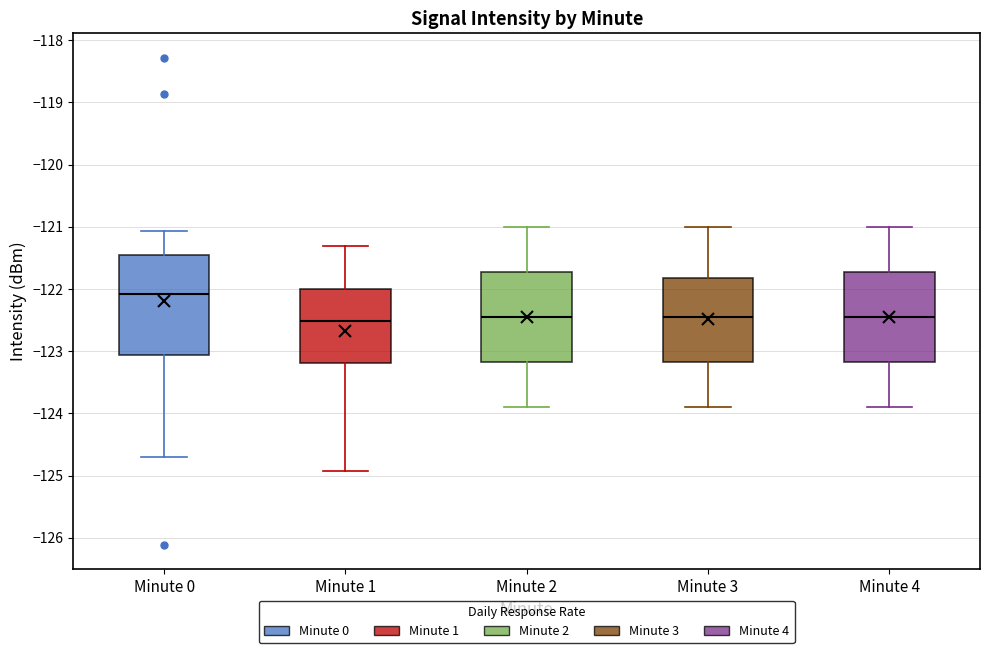

Reading left to right, read every box against the y-axis: the position of its median line, the range the box covers, and the ends of its whiskers. The values are not printed on the chart, so give them approximately, as read against the axis.

Minute 0: median -122.1, box -123.1 to -121.5, whiskers -124.7 to -121.1
Minute 1: median -122.5, box -123.2 to -122.0, whiskers -124.9 to -121.3
Minute 2: median -122.4, box -123.2 to -121.7, whiskers -123.9 to -121.0
Minute 3: median -122.4, box -123.2 to -121.8, whiskers -123.9 to -121.0
Minute 4: median -122.4, box -123.2 to -121.7, whiskers -123.9 to -121.0